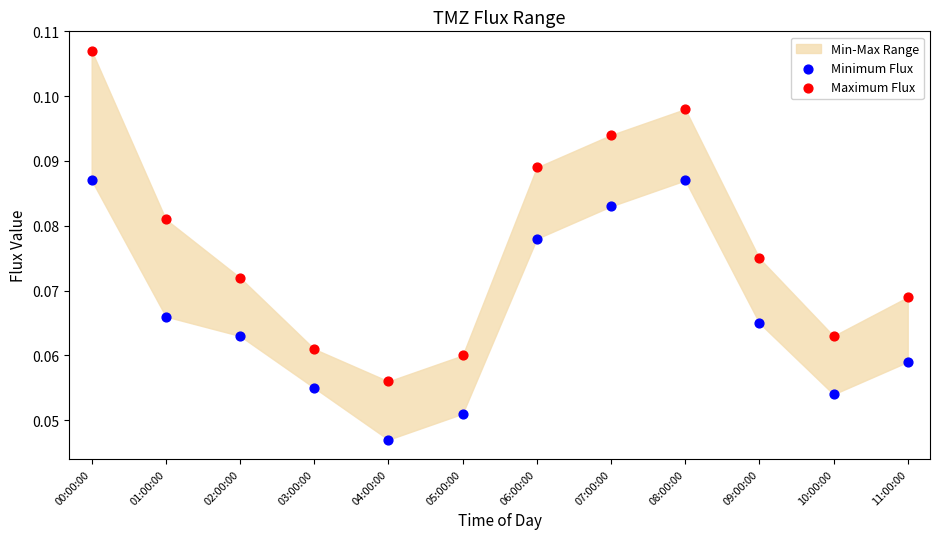

Which series contains the lowest Y value?

Minimum Flux